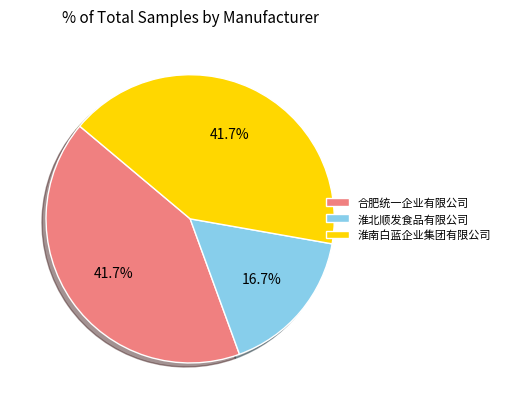

Is the sum of 淮北顺发食品有限公司 and 合肥统一企业有限公司 greater than half?

Yes